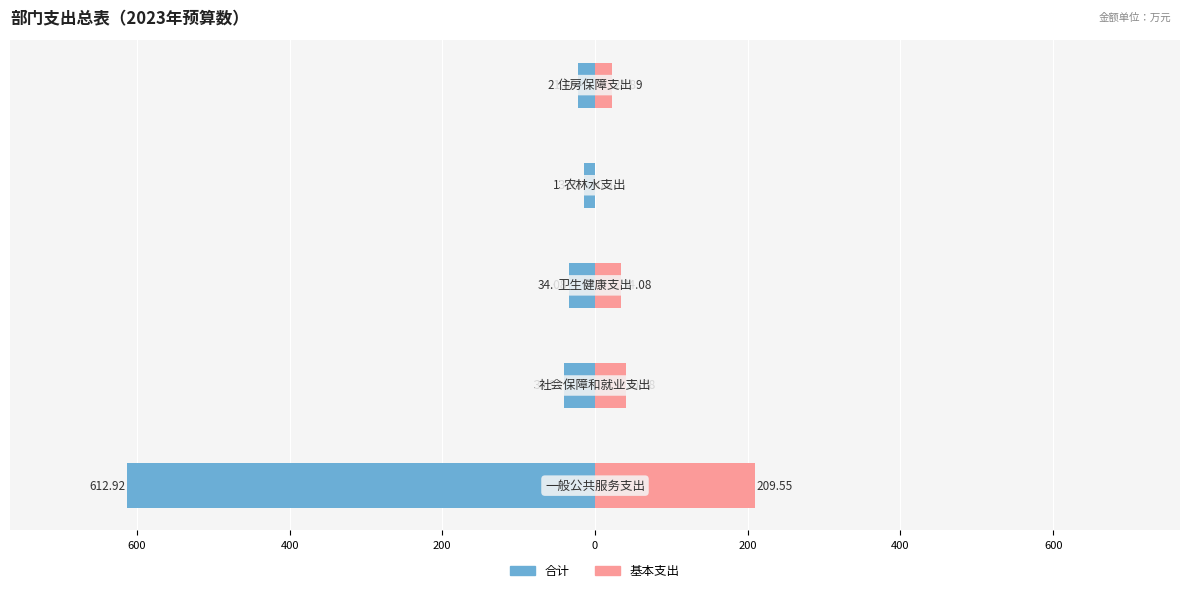

The value of 合计 at 600 is -40.0. True or false?

True